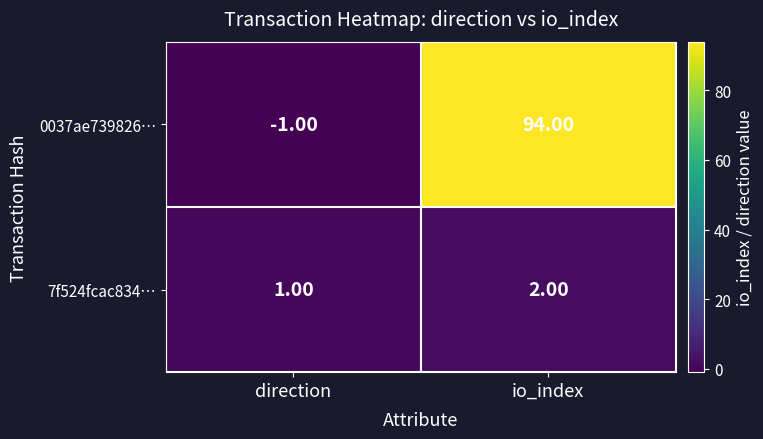

What is the total value across all series at io_index?

96